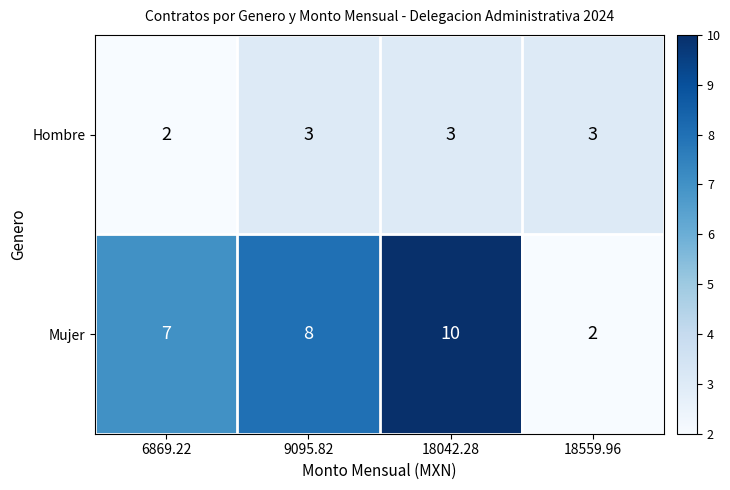

At 18042.28, list the series in order from largest to smallest.

Mujer, Hombre